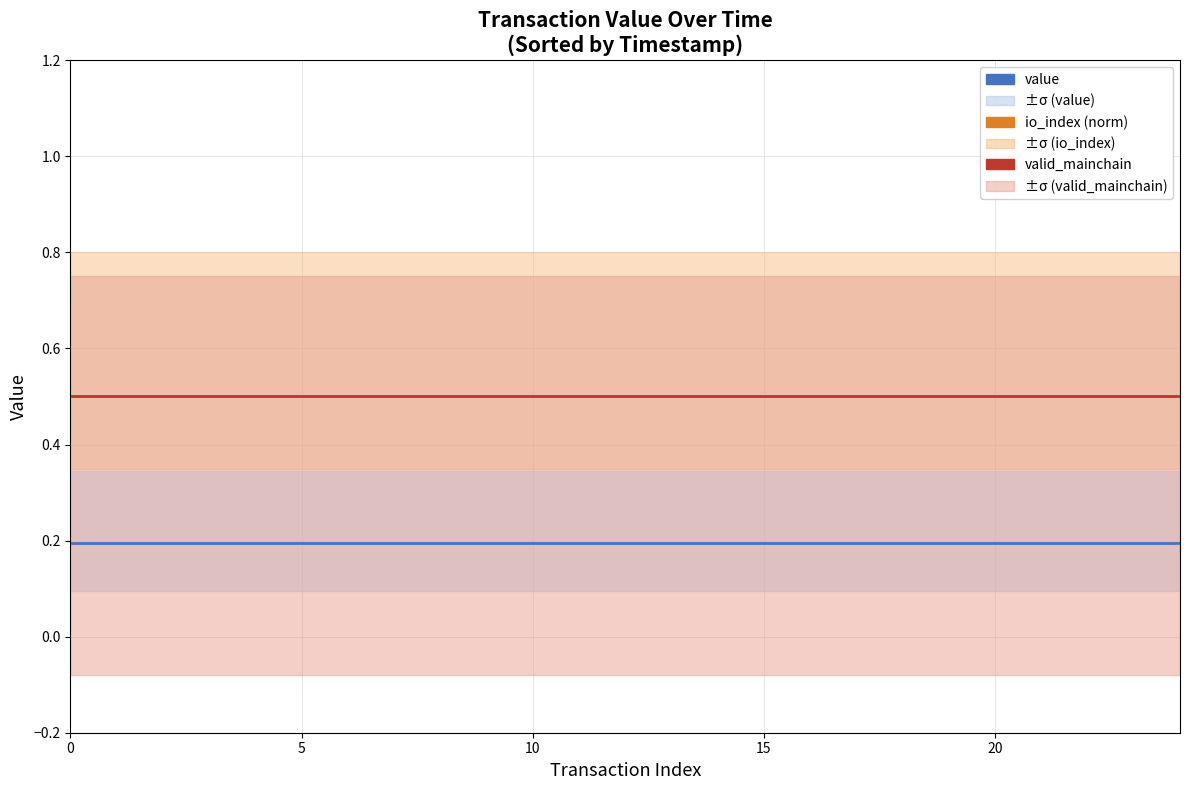

At 5, list the series in order from smallest to largest.

value, io_index (norm), valid_mainchain